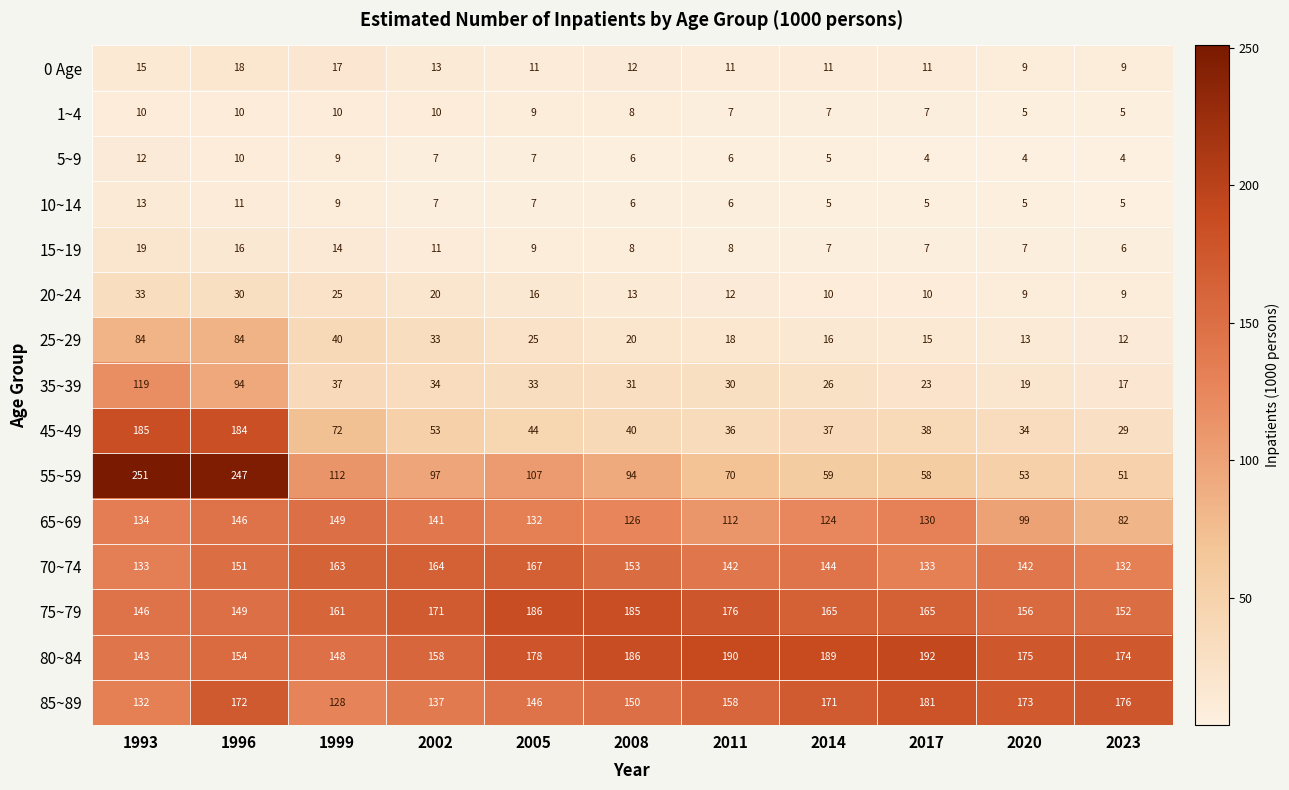

What is the difference between the second highest and second lowest values in the 65~69 series?

47